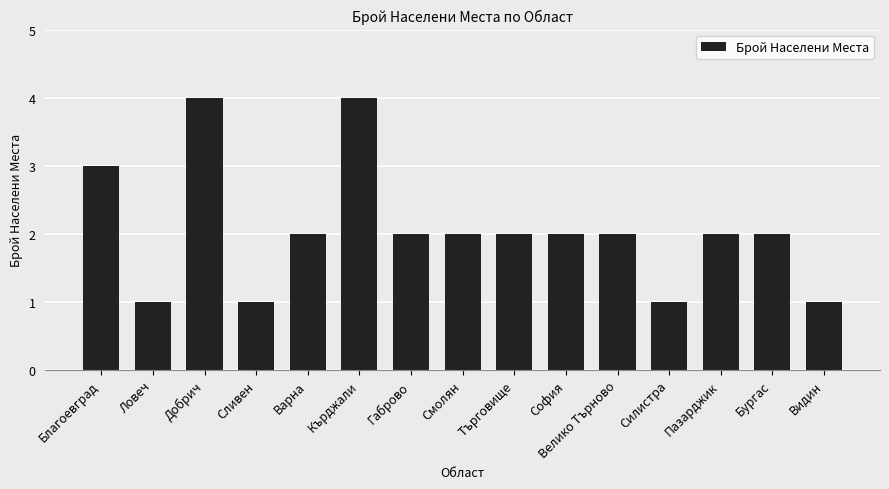

Count the number of data series in this chart.

1